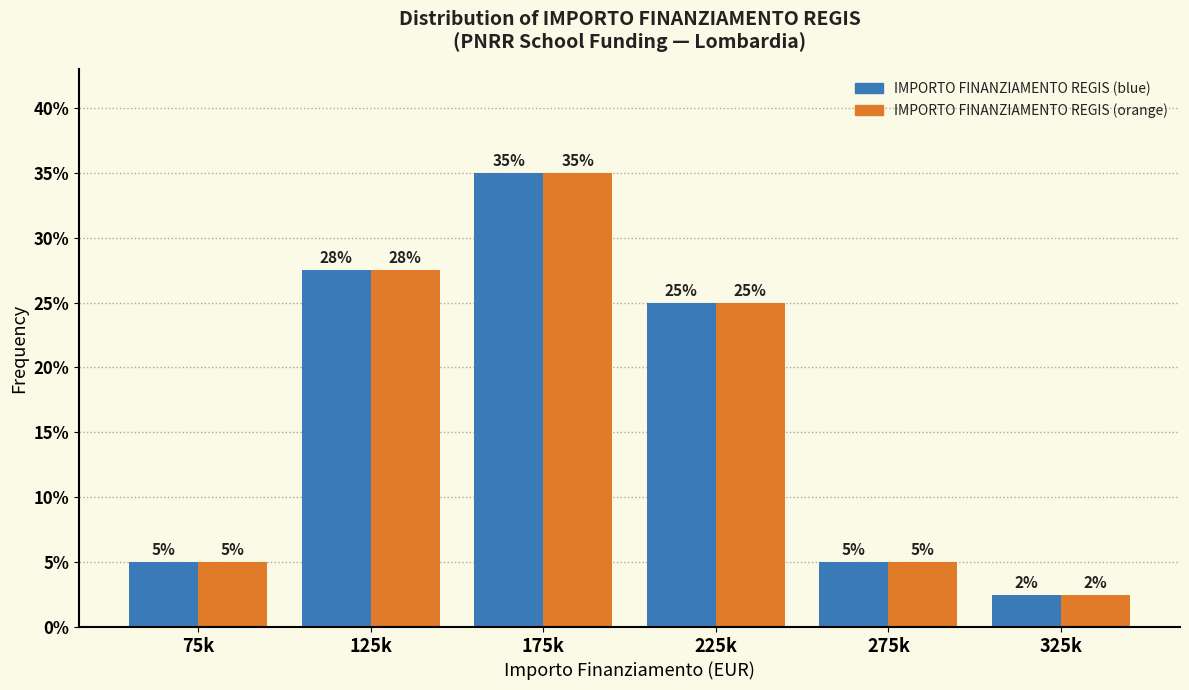

Read the IMPORTO FINANZIAMENTO REGIS (blue) value at 175k.

35.0